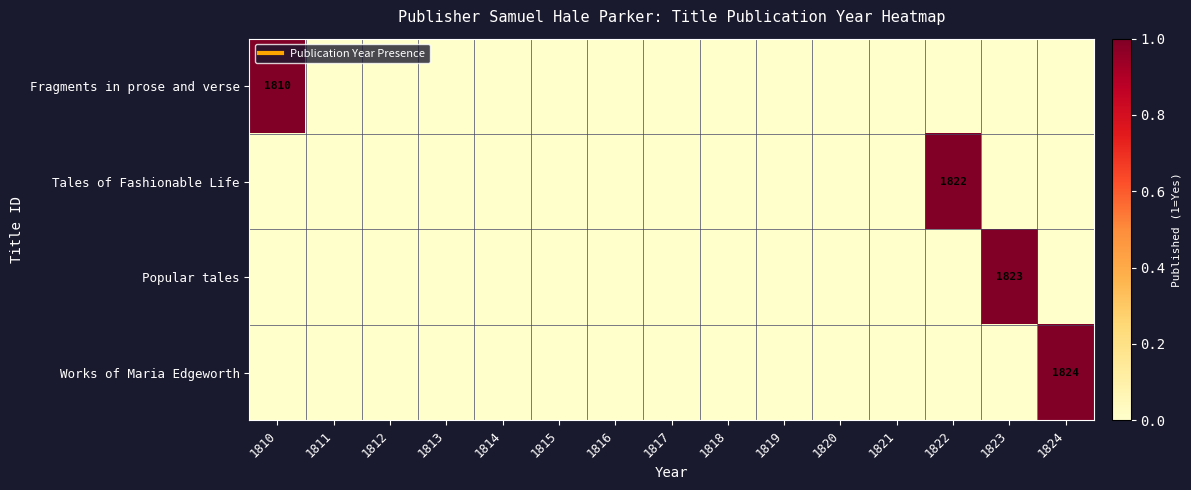

The Fragments in prose and verse series shows 0 at 1822. True or false?

True